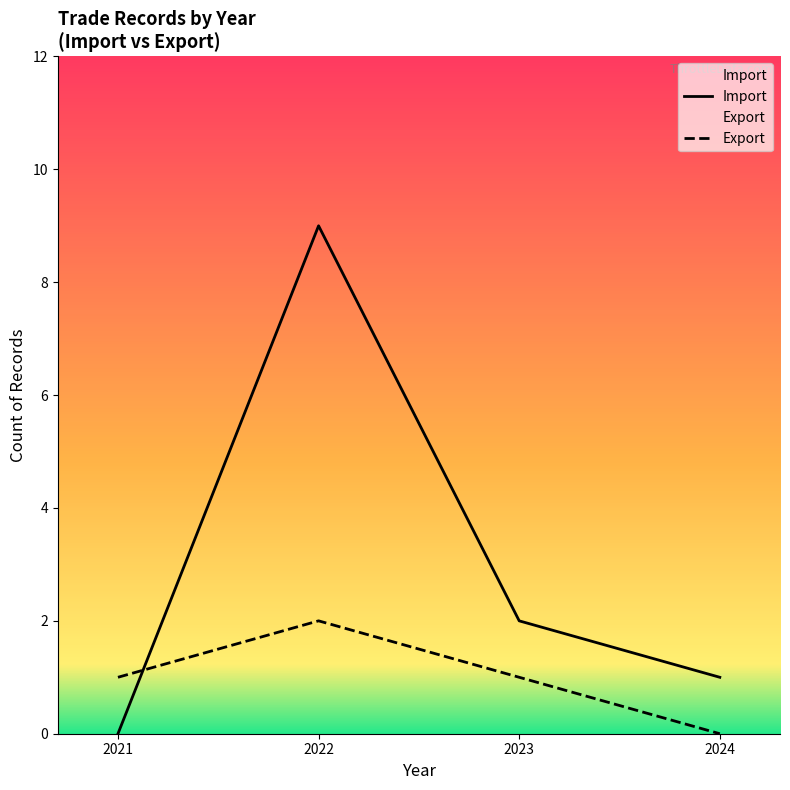

Reading left to right, what are all the values shown in this chart?

Import: 0	9	2	1
Export: 1	2	1	0